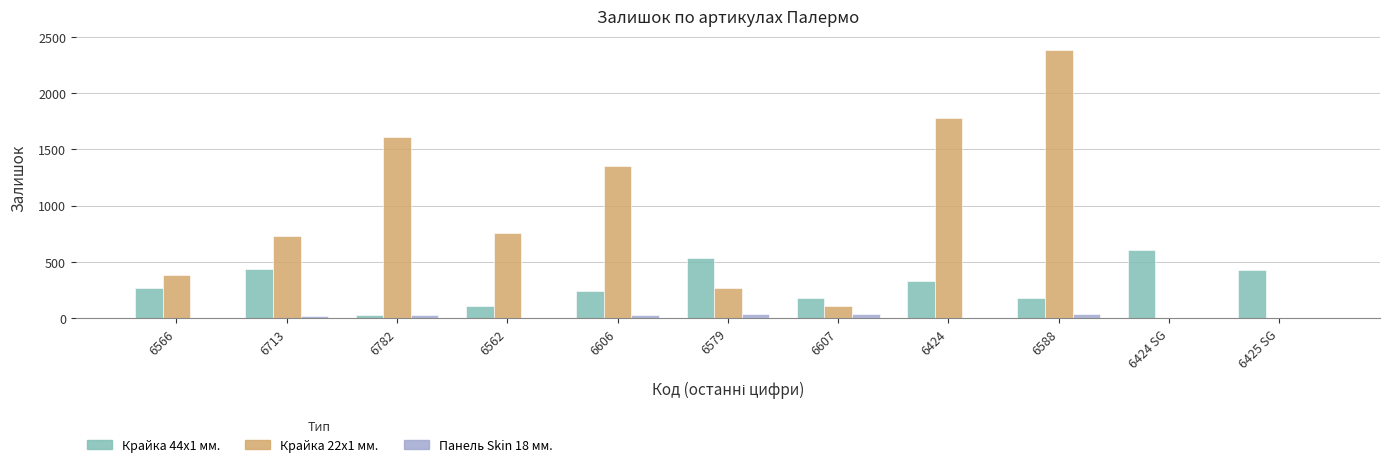

Which series has the widest spread of values?

Крайка 22x1 мм.